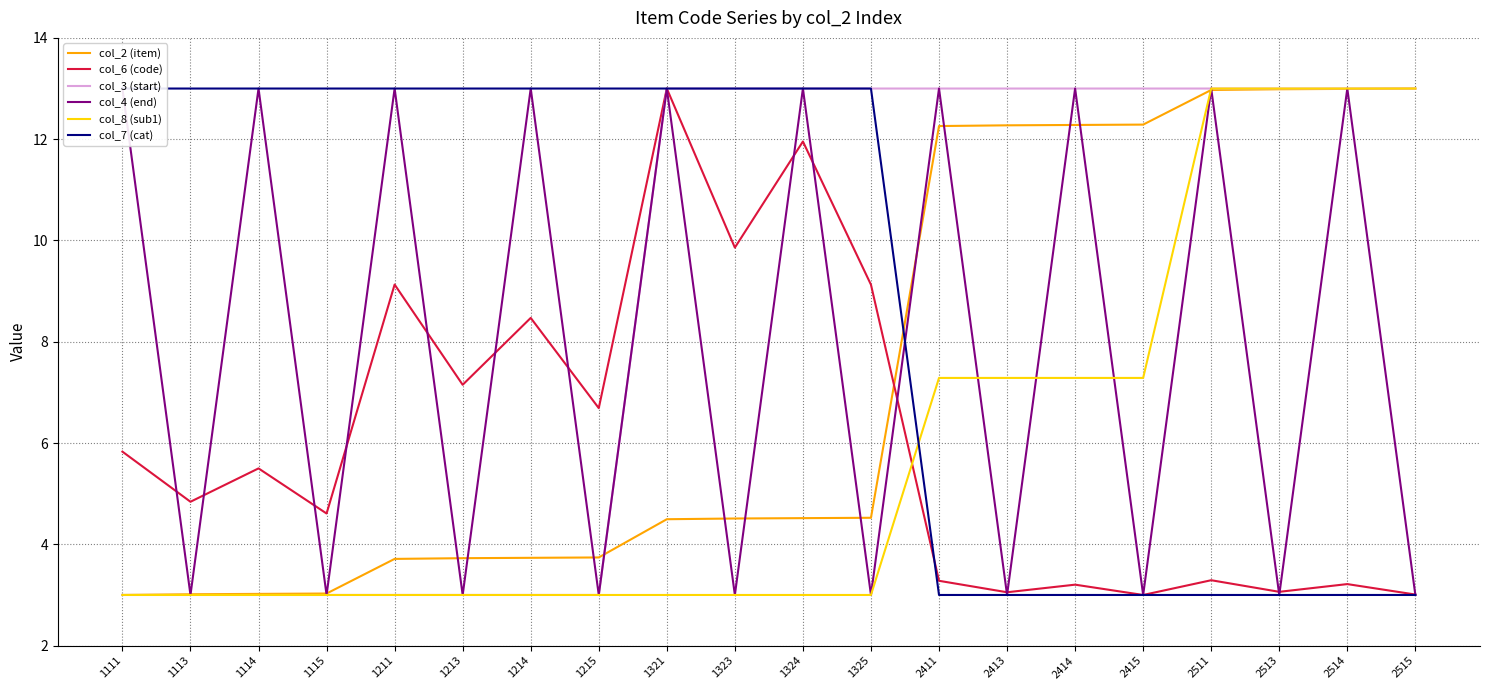

At which label is col_2 (item) closest to 7?

1325